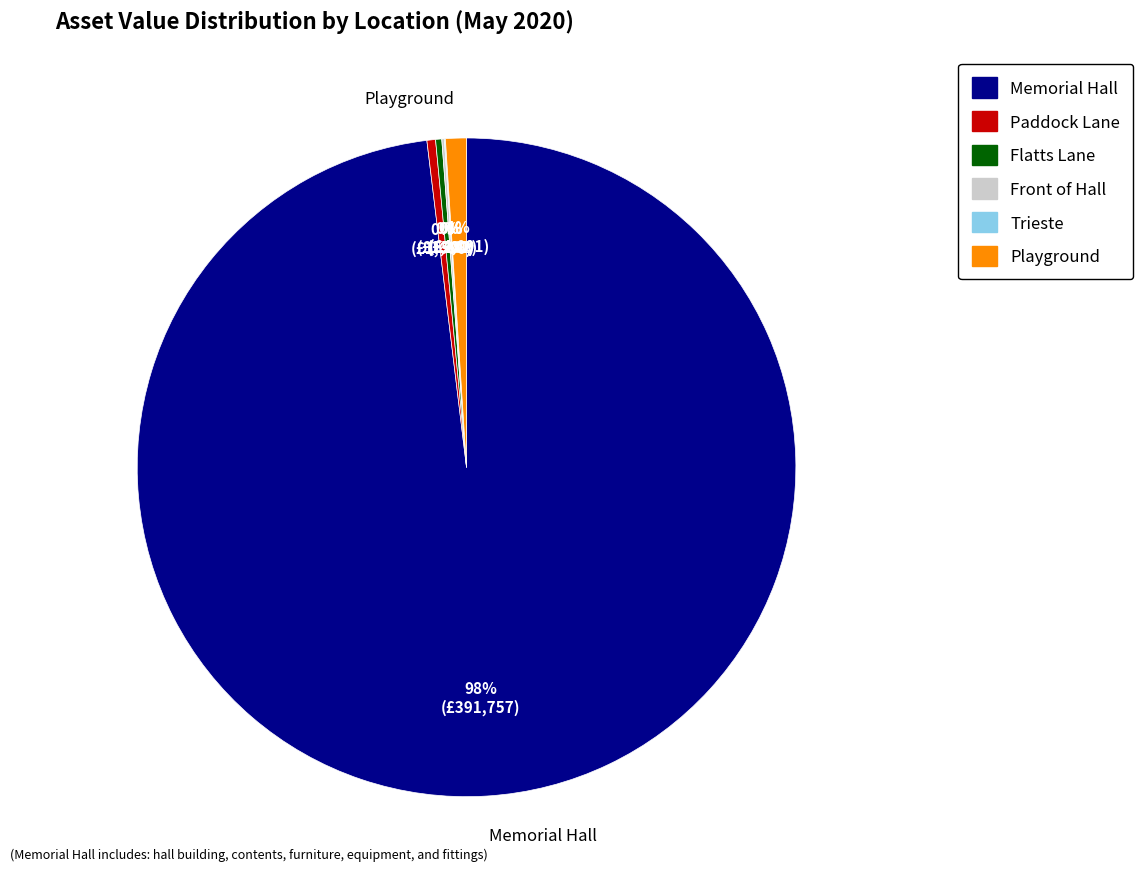

Is there any slice that represents more than half of the pie?

Yes